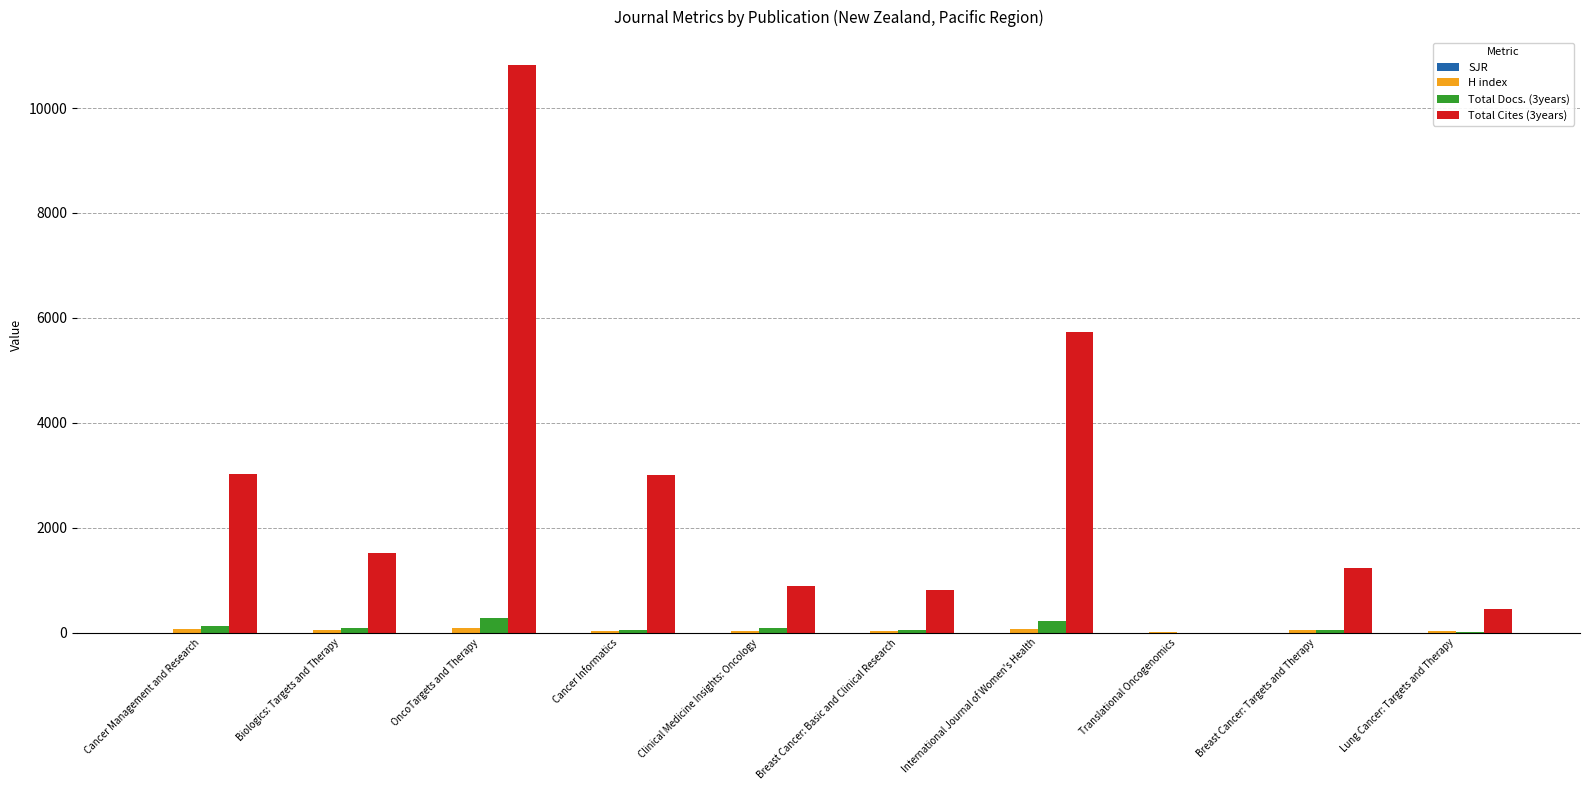

Which label corresponds to the largest value in the chart?

OncoTargets and Therapy